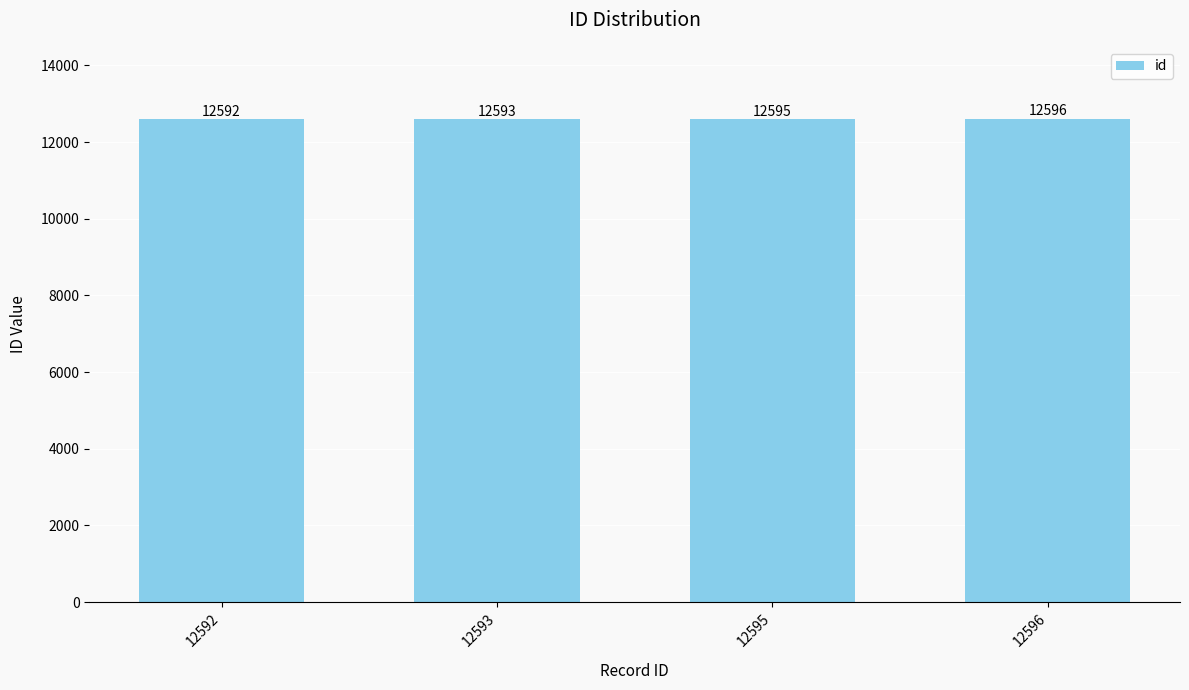

How many values are between 12593 and 12596?

3